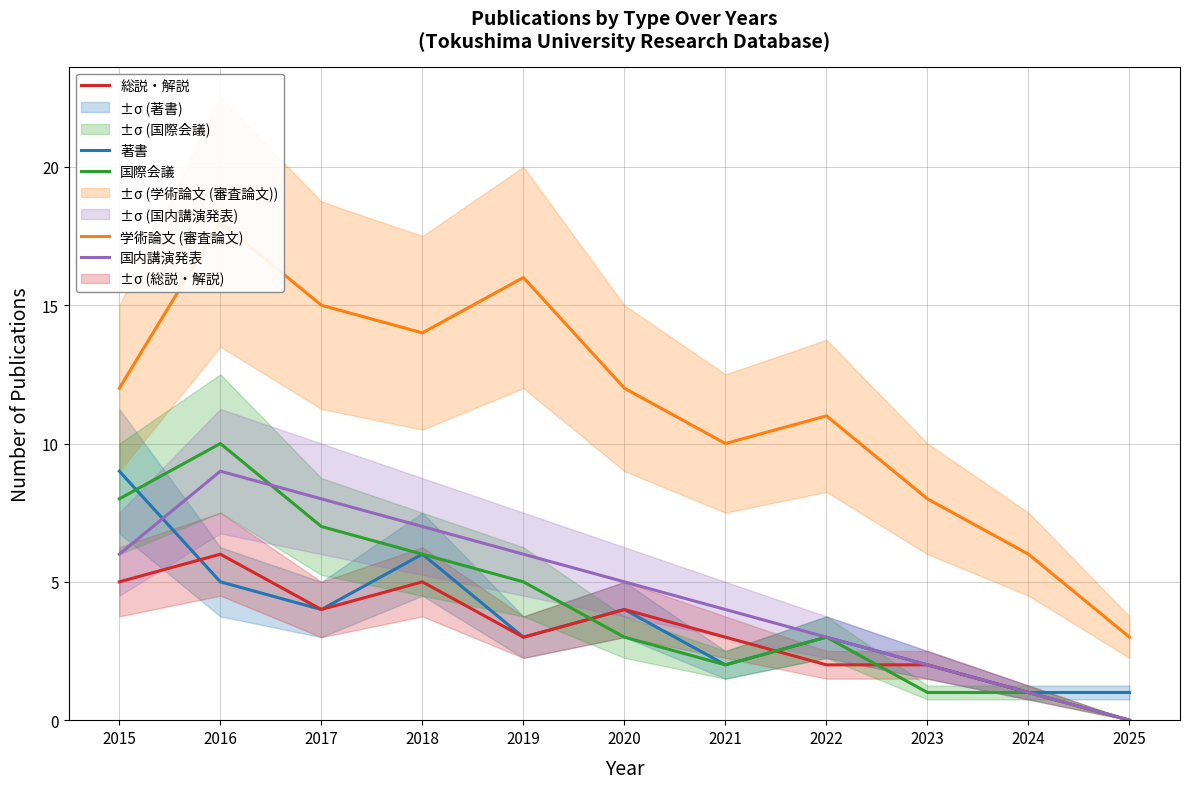

True or false: 国際会議 and 学術論文 (審査論文) cross at least once.

False